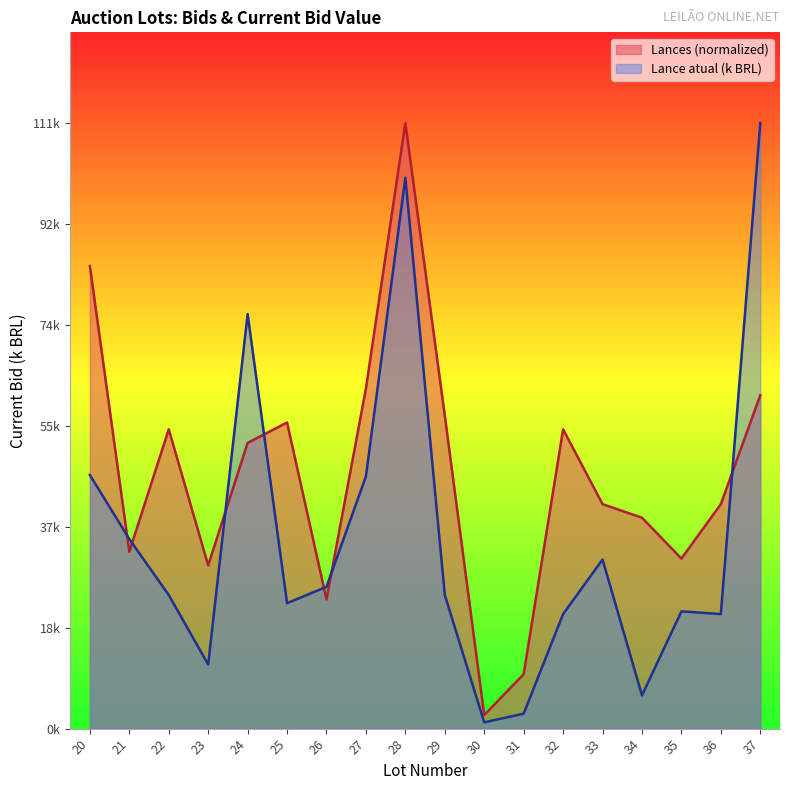

Which category has the highest value across all series?

28